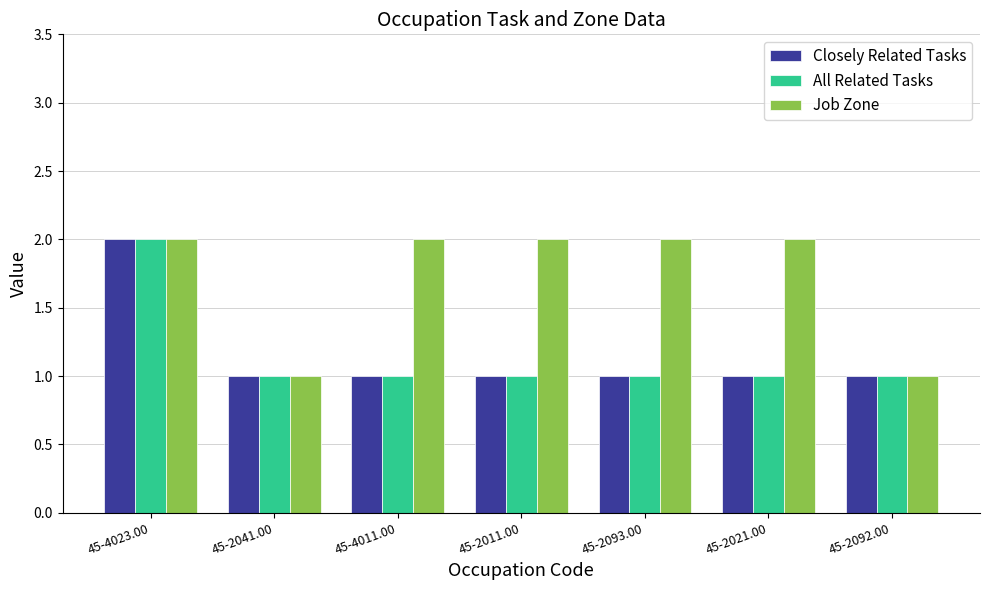

Does the chart contain any negative values?

No